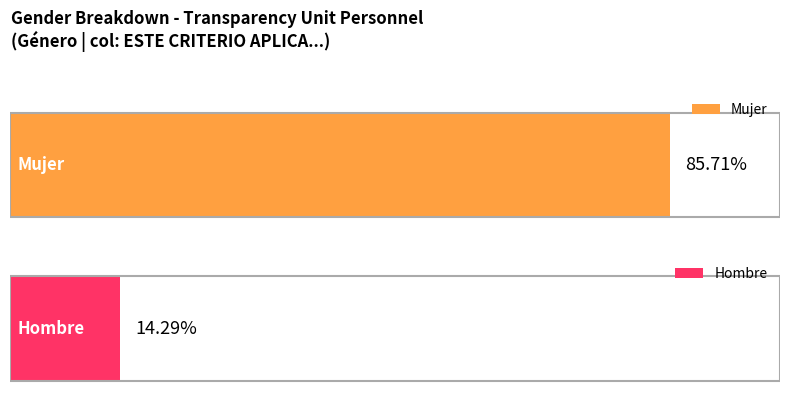

Is the value of Mujer at Mujer greater than the value of Hombre at Mujer?

Yes